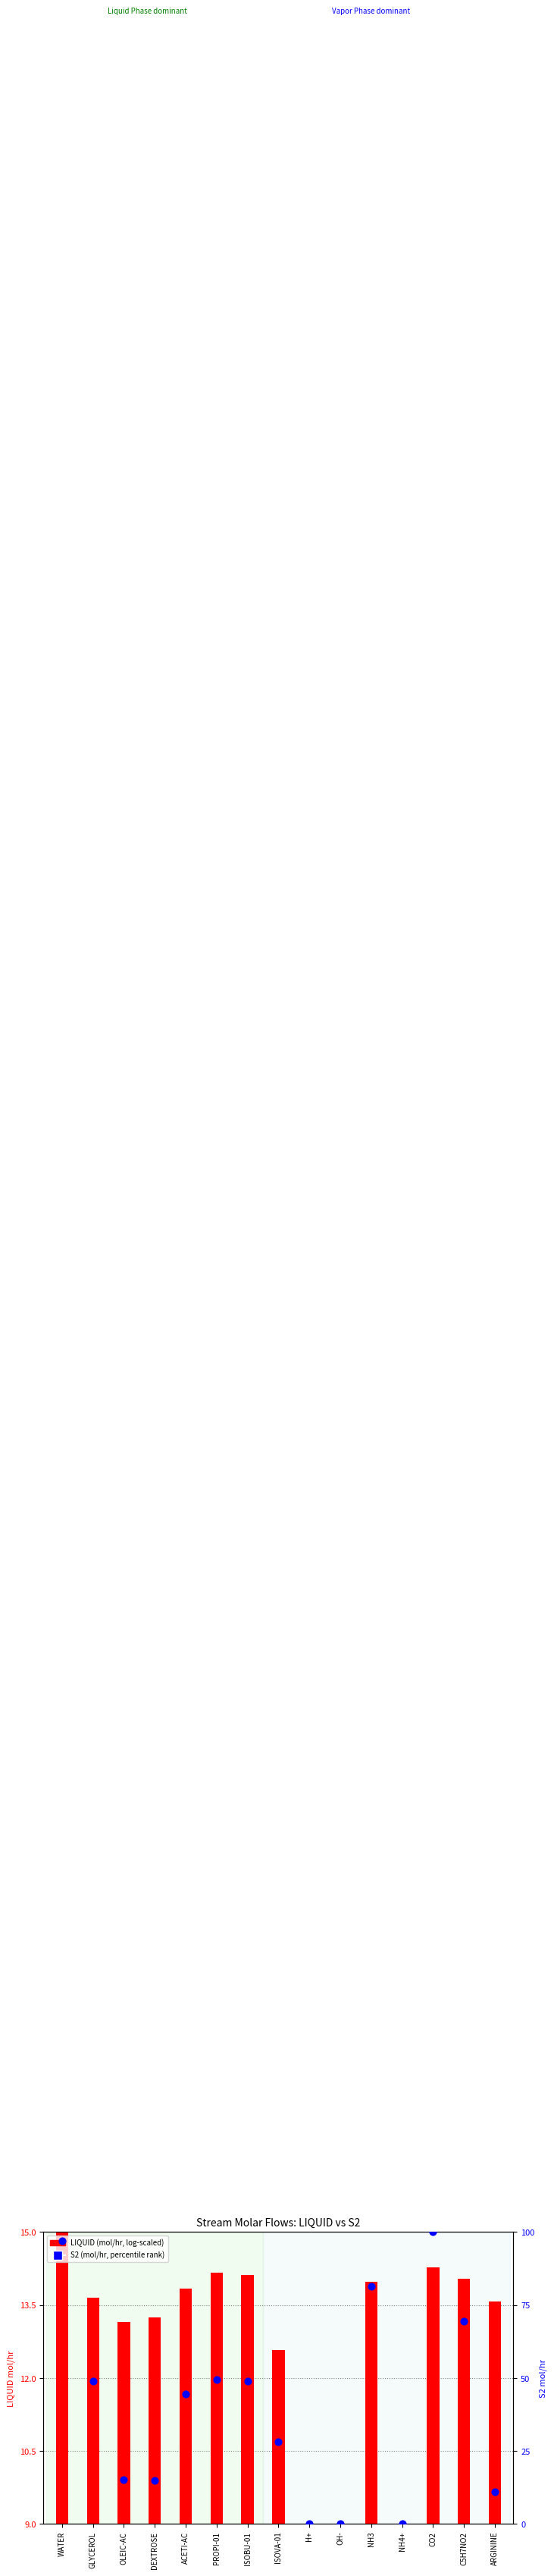

Which series reaches the maximum Y coordinate?

S2